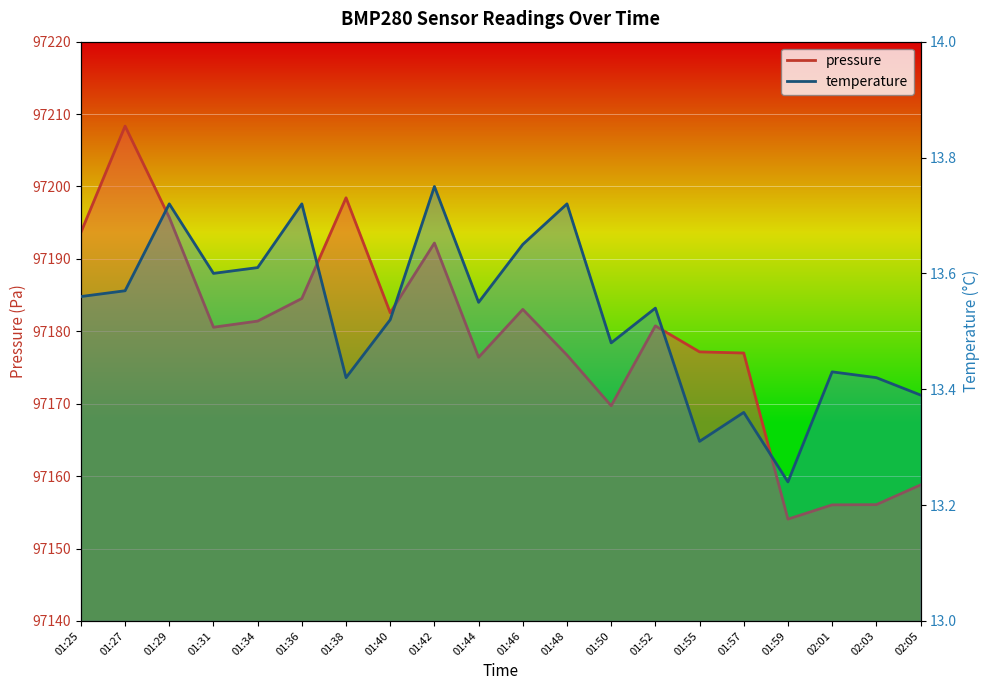

How many lines are shown in the chart?

2